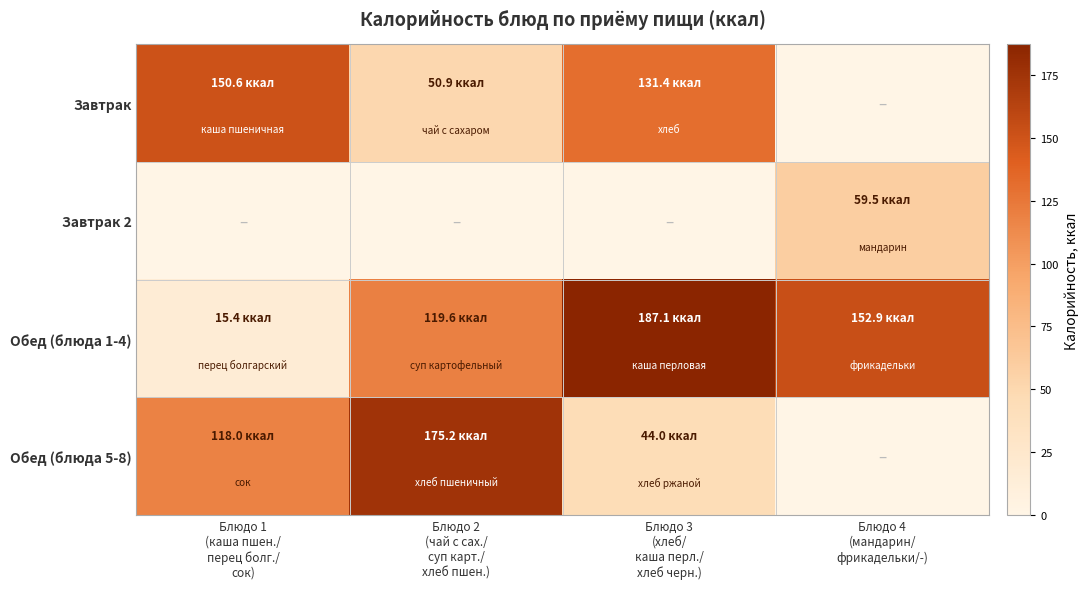

Which series has the largest range (max minus min)?

Обед (блюда 5-8)